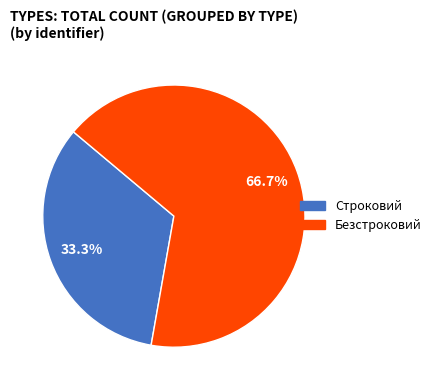

What is the ratio of the value at Безстроковий to the value at Строковий?

2.0